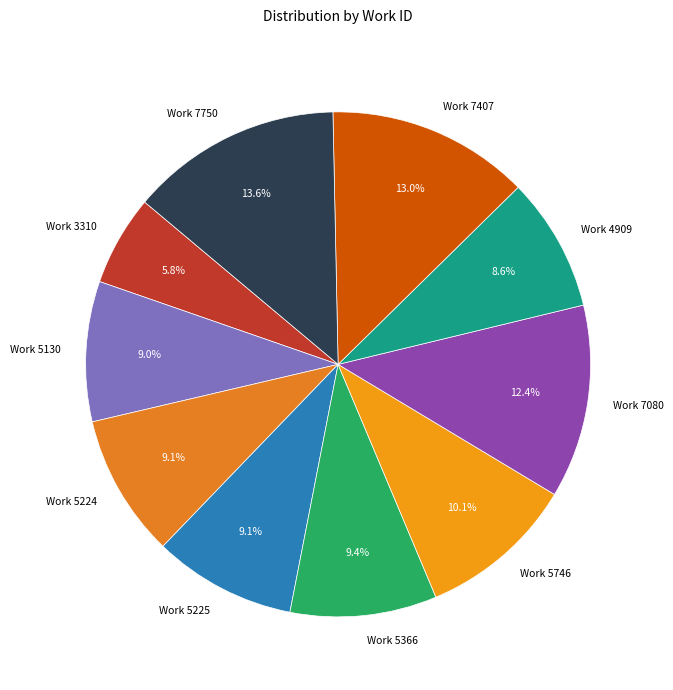

Approximately how many times larger is the value at Work 5225 compared to Work 4909?

1.1